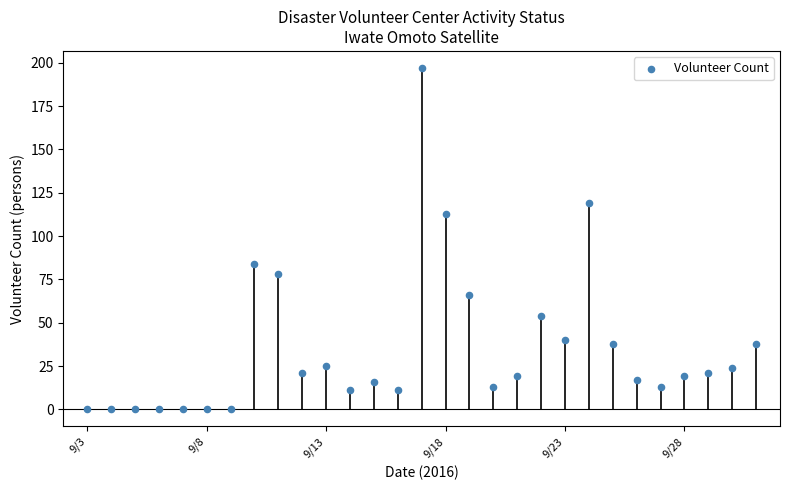

What is the range of Y values (max minus min)?

197